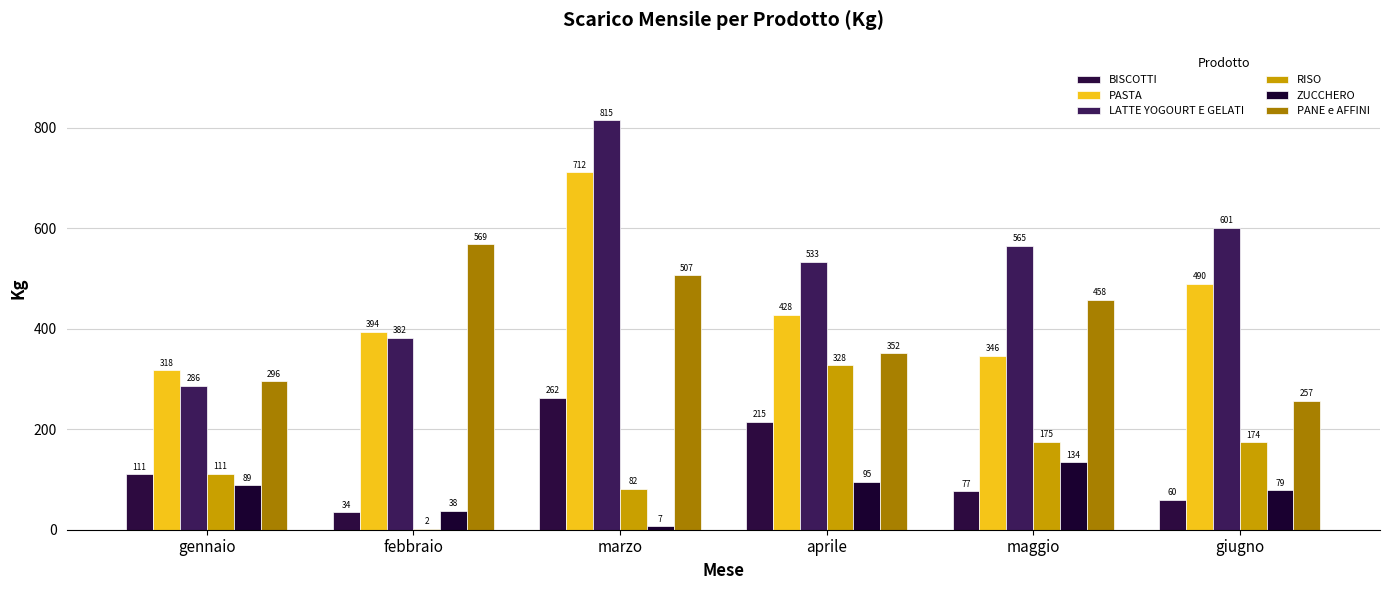

Reading right to left, extract all data points from this chart.

BISCOTTI: 60.0	76.7	215.4	262.5	34.3	110.8
PASTA: 489.5	346.2	428.1	711.7	393.7	317.7
LATTE YOGOURT E GELATI: 600.9	565.0	533.0	814.8	382.4	286.5
RISO: 174.0	175.0	327.6	82.0	2.0	111.0
ZUCCHERO: 79.0	134.0	95.0	7.0	38.0	89.0
PANE e AFFINI: 256.6	458.1	351.6	506.7	568.7	295.9